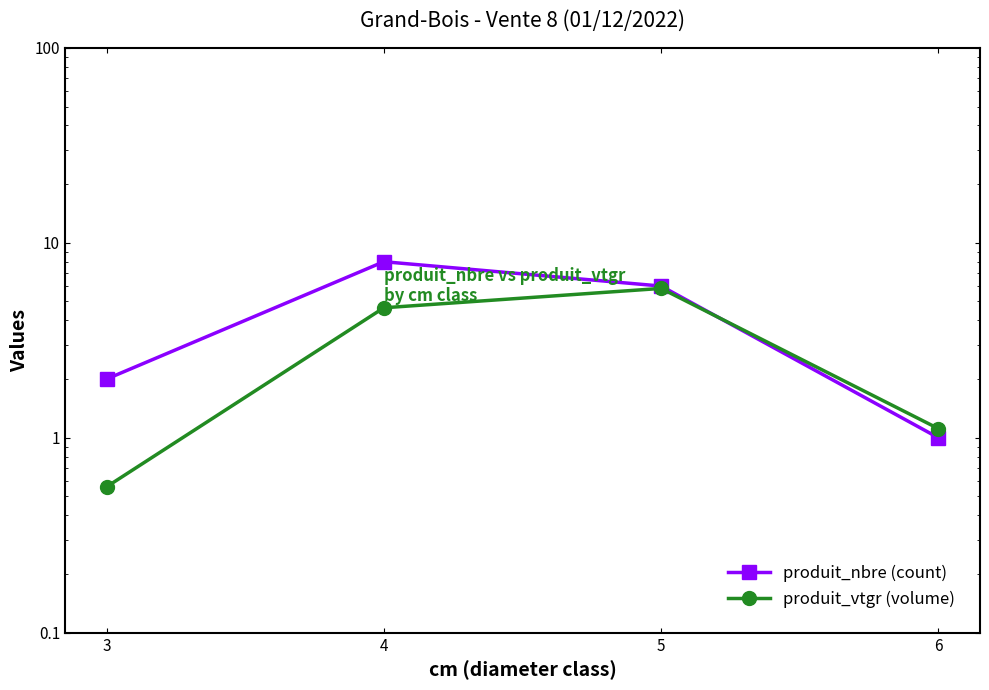

Which category has the highest value in the produit_vtgr (volume) series?

5